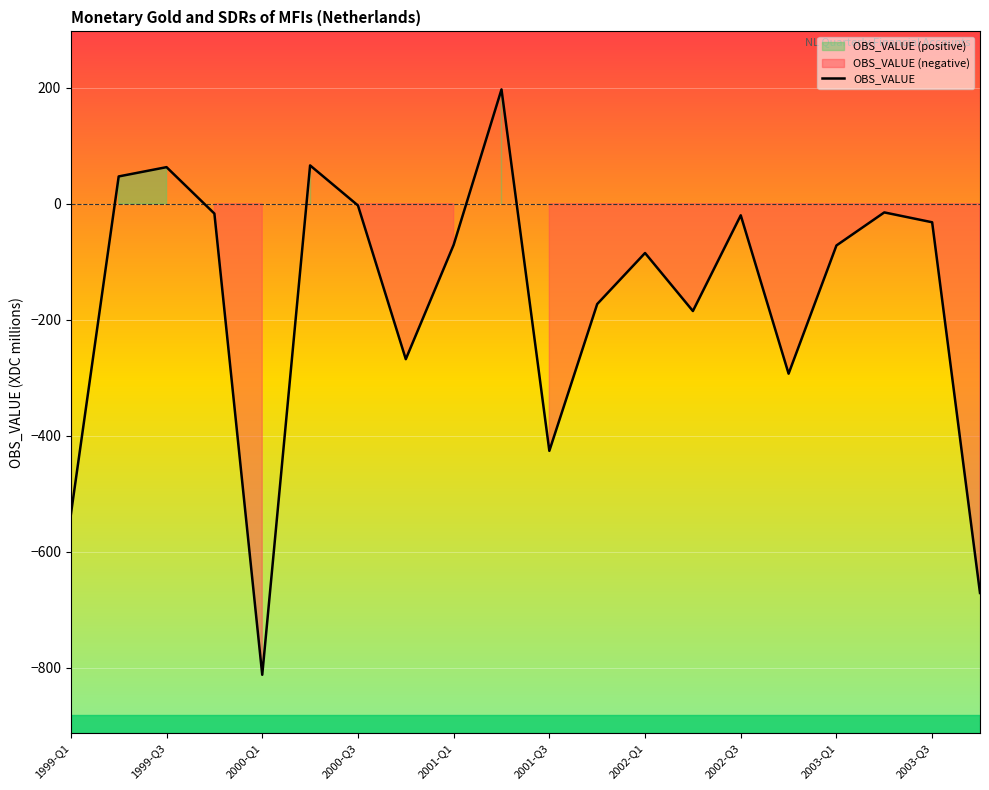

What is the average value?

-165